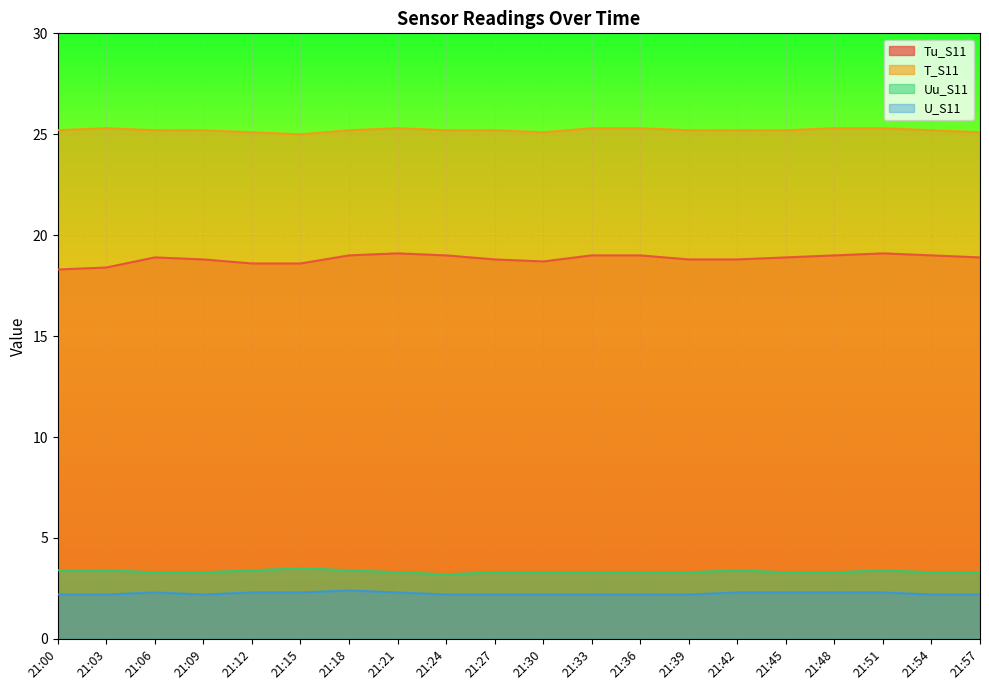

True or false: U_S11 and Tu_S11 cross at least once.

False